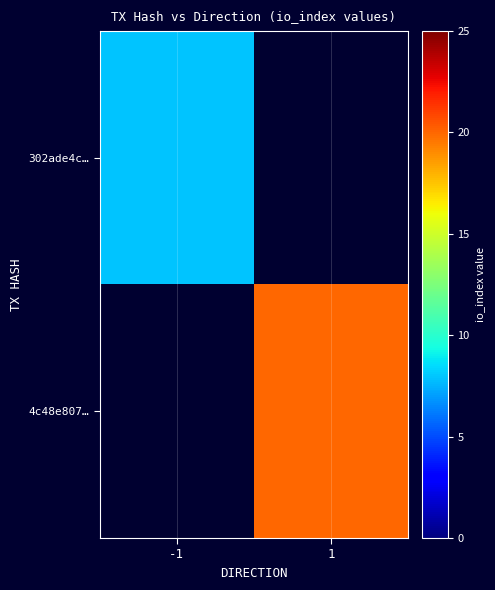

List the labels in order of 4c48e807… value, smallest first.

-1, 1